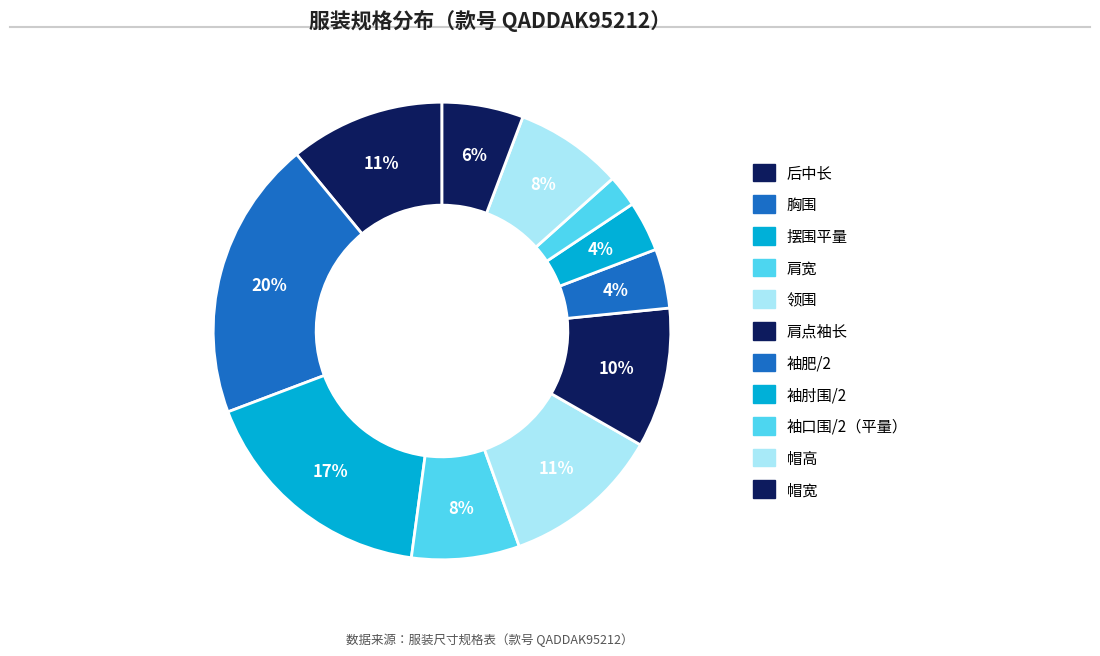

Count the number of slices in the pie.

11